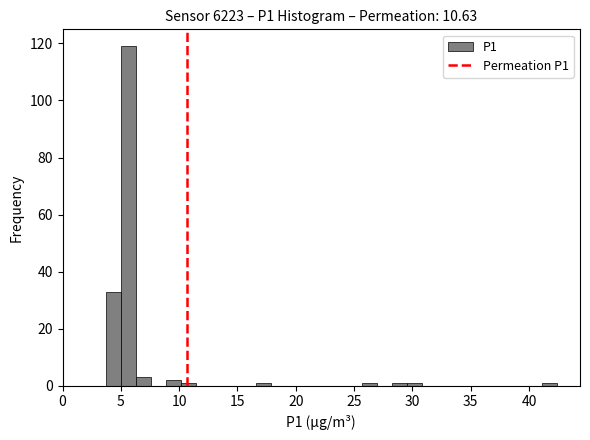

Around what value on the x-axis is the tallest bar? Give the approximate position of its centre, as read against the axis.

5.5